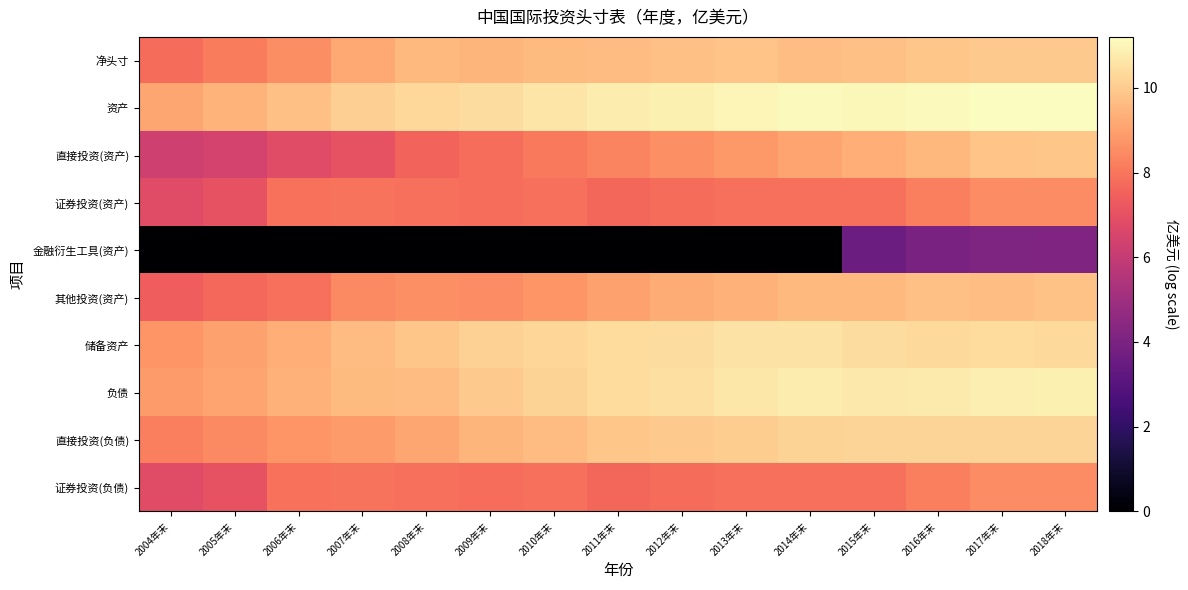

Which category has the lowest value across all series?

2004年末